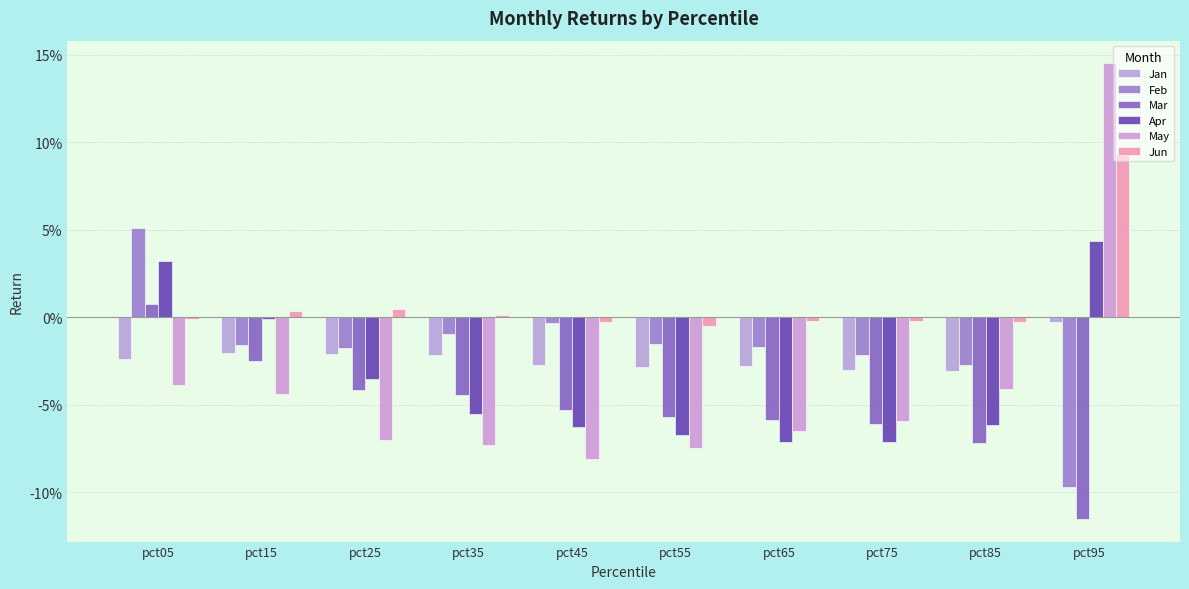

List the series in order of their peak value, highest first.

May, Jun, Feb, Apr, Mar, Jan